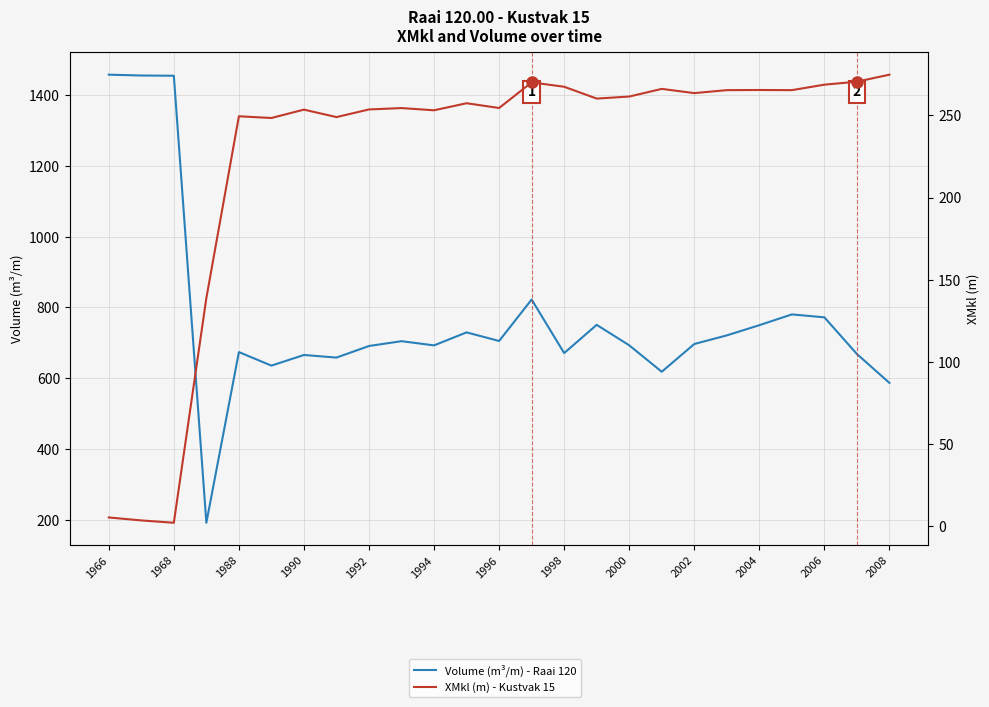

Is the value of Volume (m³/m) - Raai 120 at 1996 greater than the value of XMkl (m) - Kustvak 15 at 1998?

Yes